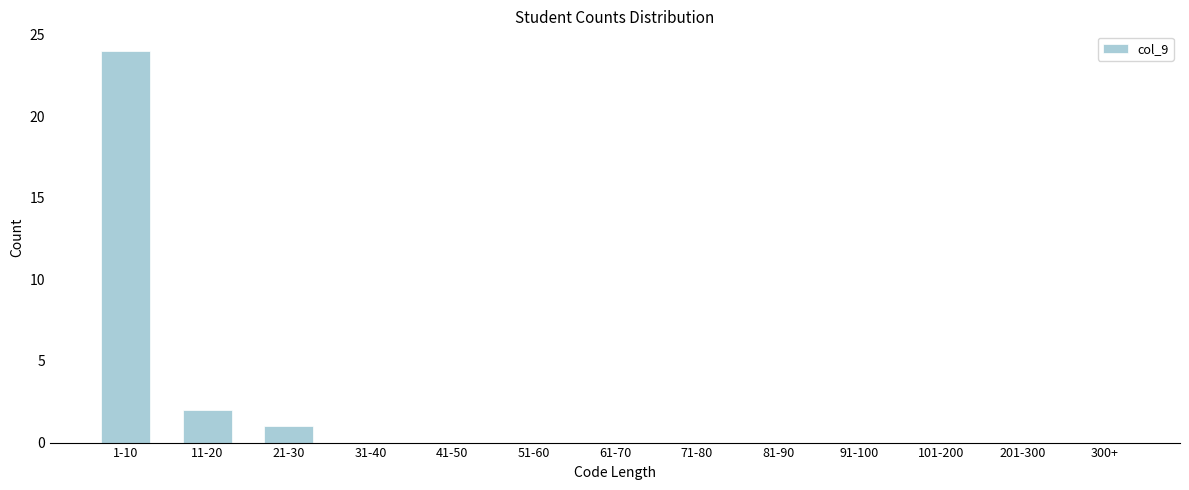

Reading right to left, what are all the values shown in this chart?

300+=0	201-300=0	101-200=0	91-100=0	81-90=0	71-80=0	61-70=0	51-60=0	41-50=0	31-40=0	21-30=1	11-20=2	1-10=24